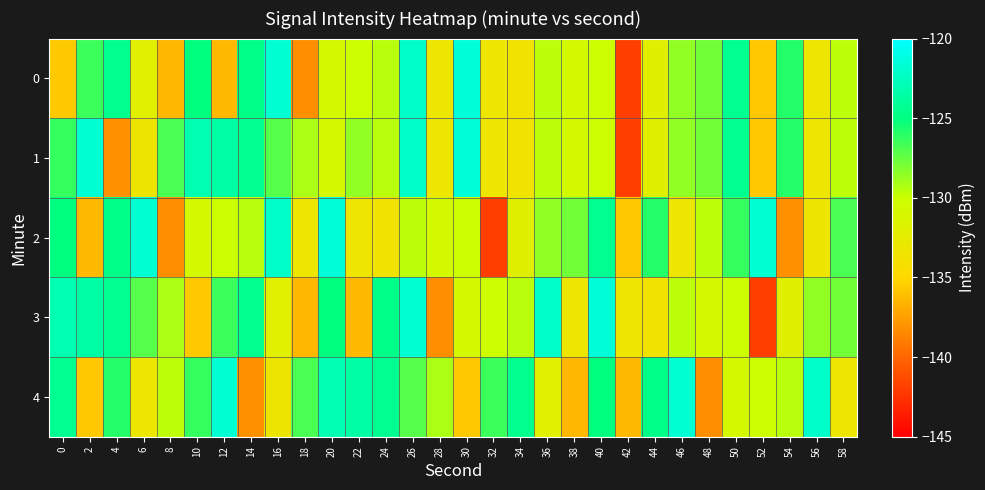

Reading left to right, list all the values displayed in this chart.

0: 0=-135.6	2=-126.4	4=-124.5	6=-132.1	8=-136.4	10=-125.0	12=-136.3	14=-124.7	16=-121.7	18=-138.2	20=-130.8	22=-130.0	24=-129.6	26=-122.2	28=-133.2	30=-121.5	32=-133.4	34=-133.7	36=-129.6	38=-130.7	40=-130.1	42=-141.9	44=-132.0	46=-128.6	48=-127.8	50=-124.3	52=-135.7	54=-125.9	56=-133.2	58=-129.6
1: 0=-126.3	2=-121.7	4=-138.1	6=-133.3	8=-126.8	10=-123.1	12=-123.5	14=-124.3	16=-127.1	18=-129.2	20=-130.8	22=-128.6	24=-129.6	26=-122.2	28=-133.2	30=-121.5	32=-133.4	34=-133.7	36=-129.6	38=-130.7	40=-130.1	42=-141.9	44=-132.0	46=-128.6	48=-127.8	50=-124.3	52=-135.7	54=-125.9	56=-133.2	58=-129.6
2: 0=-125.0	2=-136.3	4=-124.7	6=-121.7	8=-138.2	10=-130.8	12=-130.0	14=-129.6	16=-122.2	18=-133.2	20=-121.5	22=-133.4	24=-133.7	26=-129.6	28=-130.7	30=-130.1	32=-141.9	34=-132.0	36=-128.6	38=-127.8	40=-124.3	42=-135.7	44=-125.9	46=-133.2	48=-129.6	50=-126.3	52=-121.7	54=-138.1	56=-133.3	58=-126.8
3: 0=-123.1	2=-123.5	4=-124.3	6=-127.1	8=-129.2	10=-135.6	12=-126.4	14=-124.5	16=-132.1	18=-136.4	20=-125.0	22=-136.3	24=-124.7	26=-121.7	28=-138.2	30=-130.8	32=-130.0	34=-129.6	36=-122.2	38=-133.2	40=-121.5	42=-133.4	44=-133.7	46=-129.6	48=-130.7	50=-130.1	52=-141.9	54=-132.0	56=-128.6	58=-127.8
4: 0=-124.3	2=-135.7	4=-125.9	6=-133.2	8=-129.6	10=-126.3	12=-121.7	14=-138.1	16=-133.3	18=-126.8	20=-123.1	22=-123.5	24=-124.3	26=-127.1	28=-129.2	30=-135.6	32=-126.4	34=-124.5	36=-132.1	38=-136.4	40=-125.0	42=-136.3	44=-124.7	46=-121.7	48=-138.2	50=-130.8	52=-130.0	54=-129.6	56=-122.2	58=-133.2